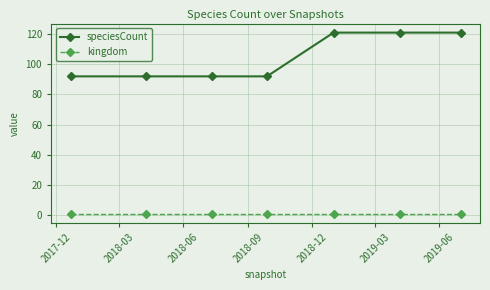

Does the chart display data point markers on the line(s)?

Yes